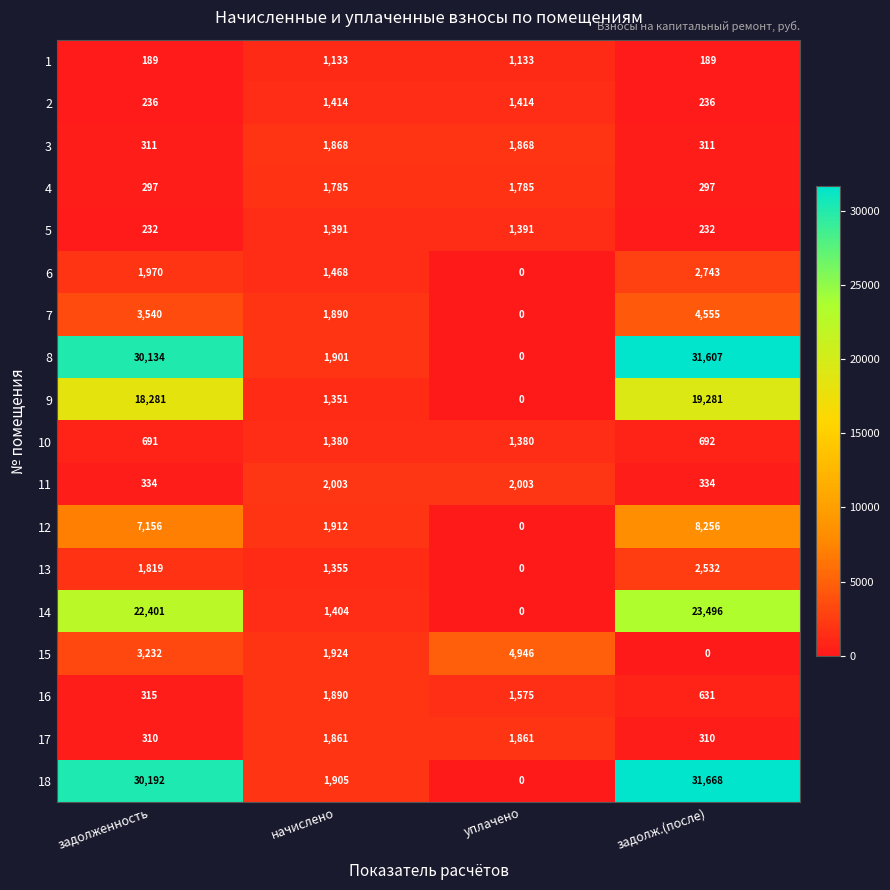

How many series are shown in this chart?

18